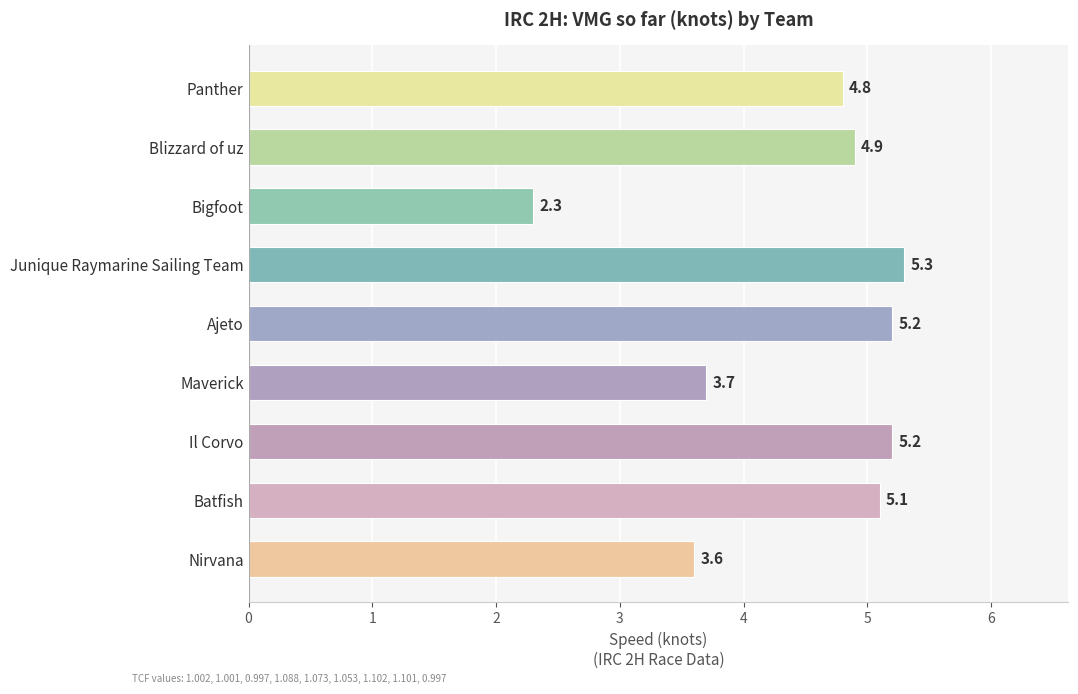

Where is the data nearest to the value 3?

Nirvana